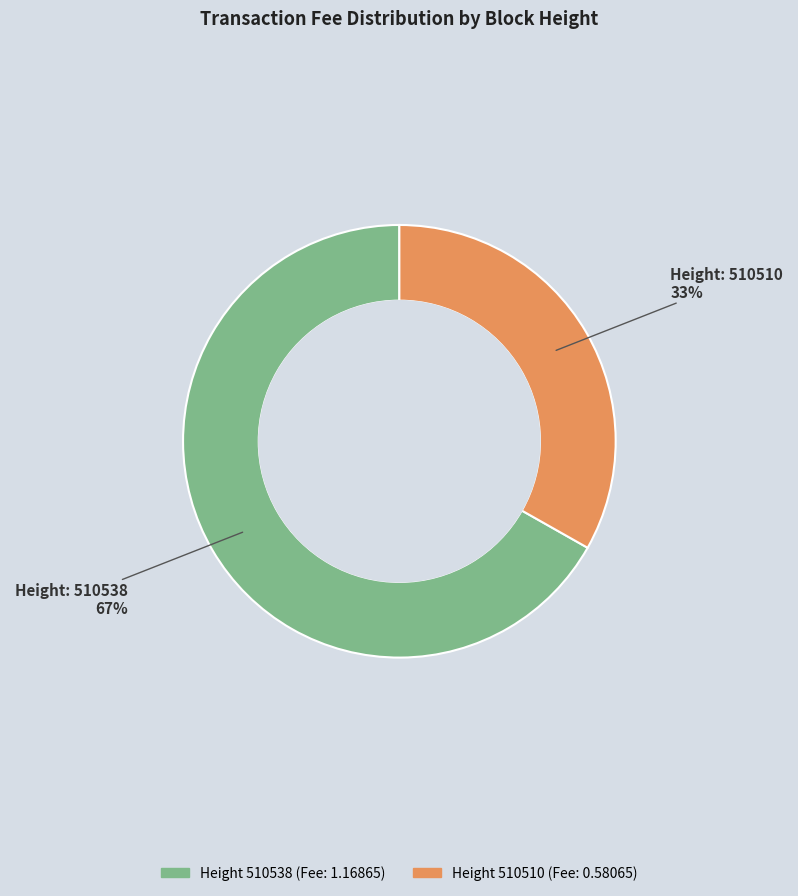

Is there a majority slice in this chart?

Yes